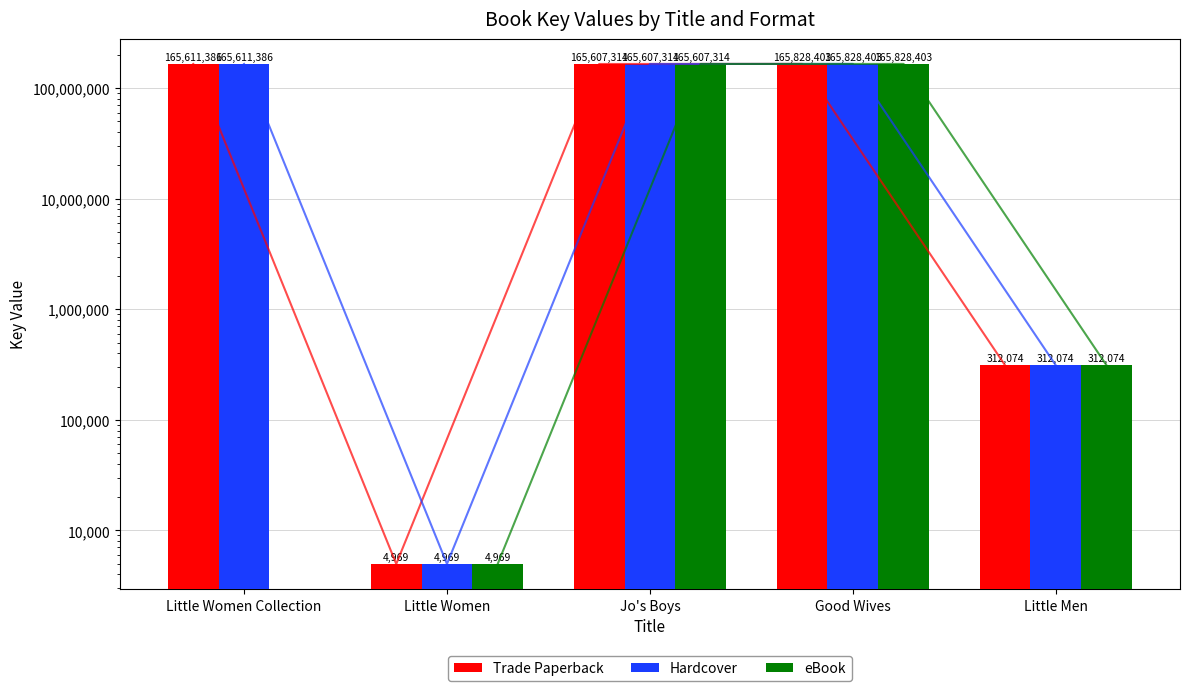

The value of eBook at Little Women Collection is 0. True or false?

True